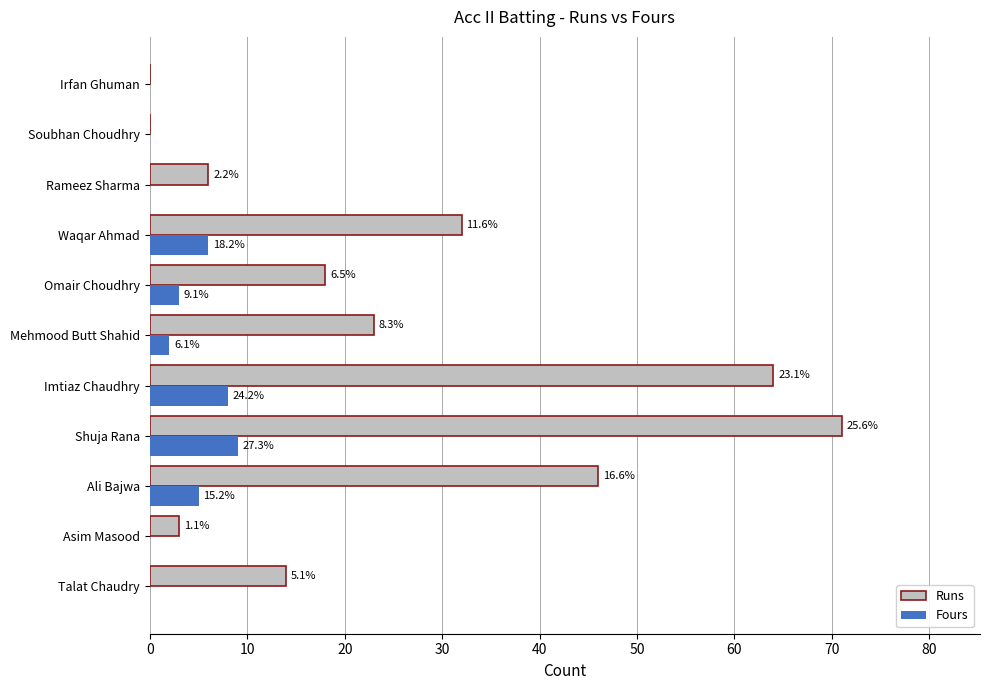

What are all the series names shown in the legend?

Runs, Fours